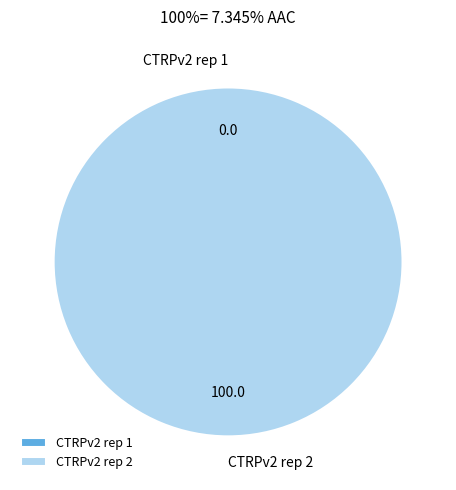

Which slice is the largest?

CTRPv2 rep 2